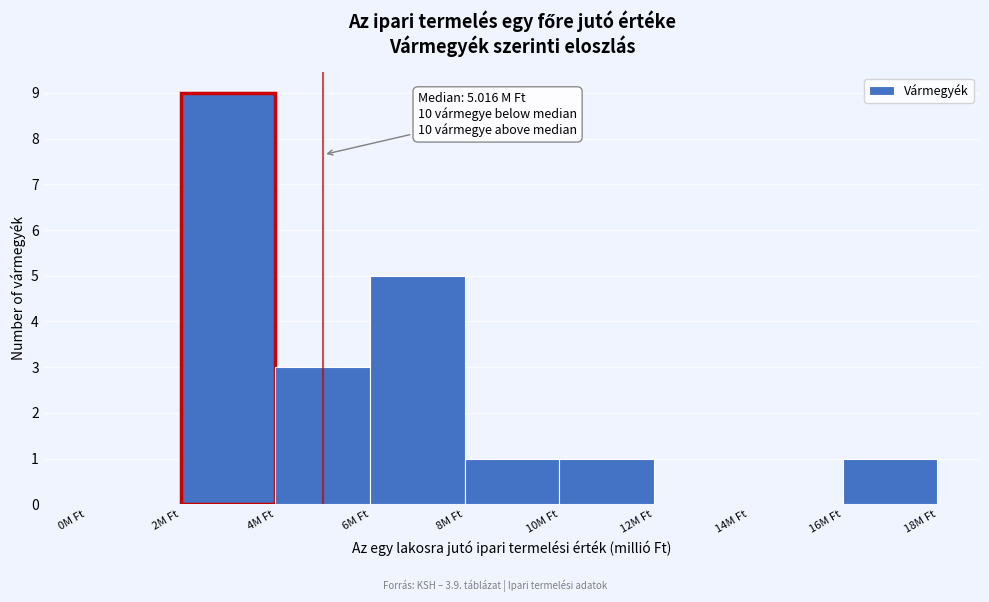

Which range on the x-axis has the tallest bar?

2 to 4